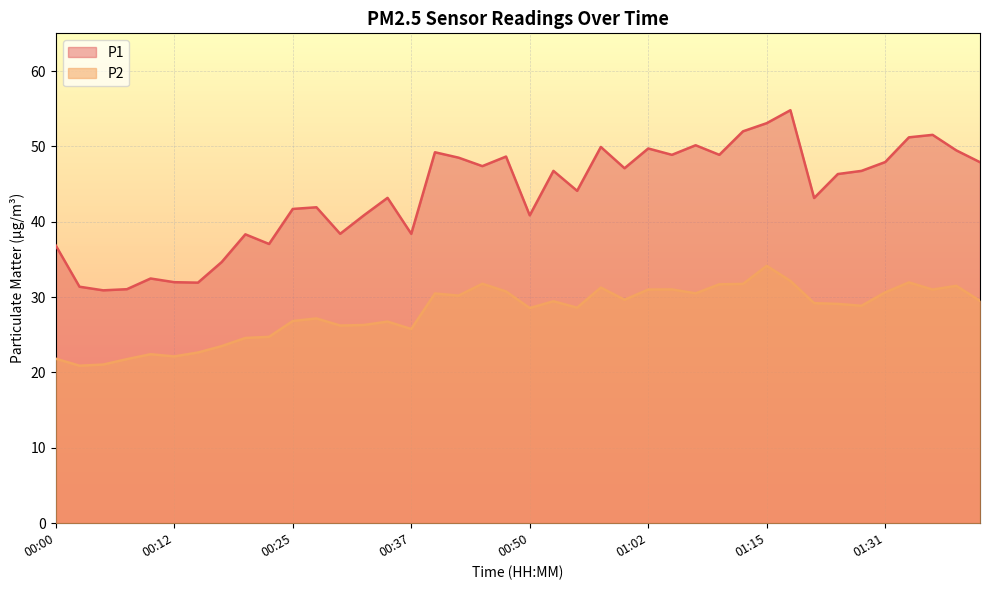

How many categories are shown in the chart?

40